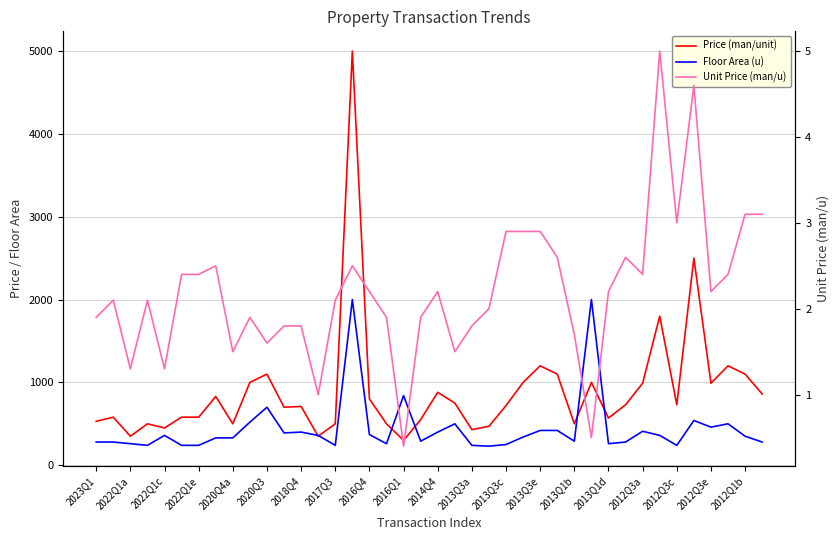

At how many categories does at least one series exceed 3663?

1